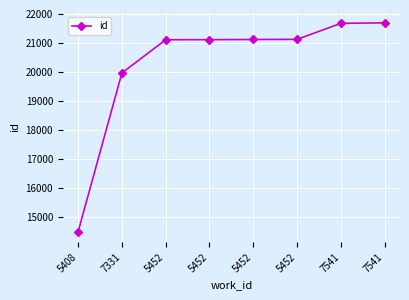

Is this an area chart (filled region under the line)?

No